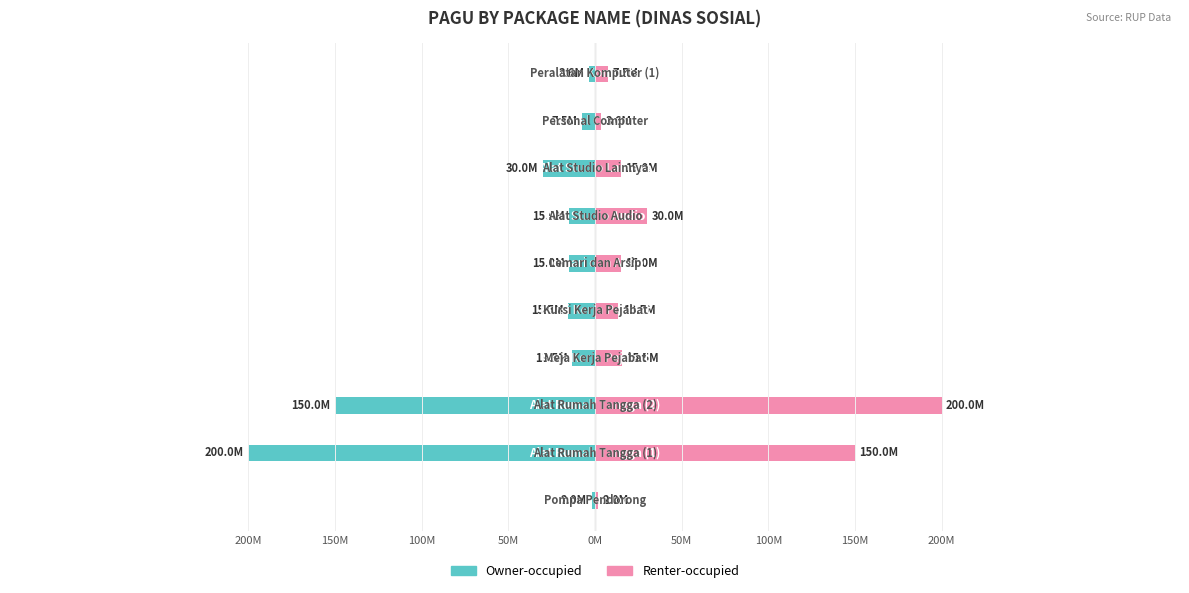

What are all the series names shown in the legend?

Owner-occupied, Renter-occupied